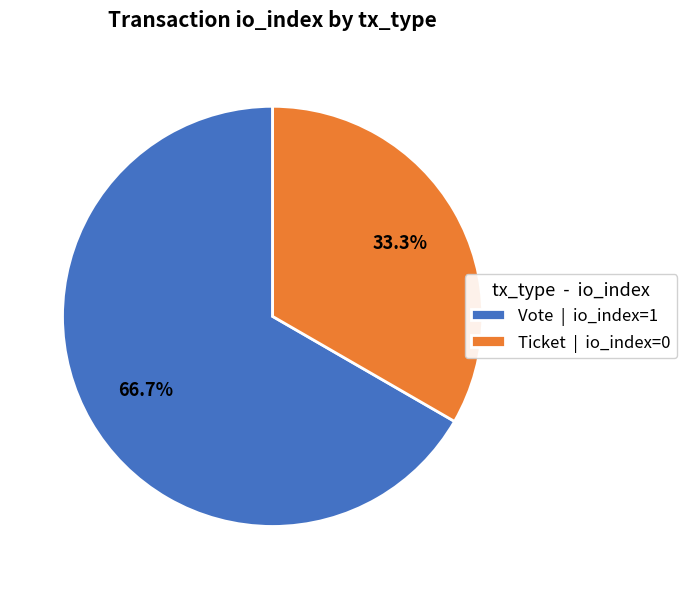

Is there a majority slice in this chart?

Yes